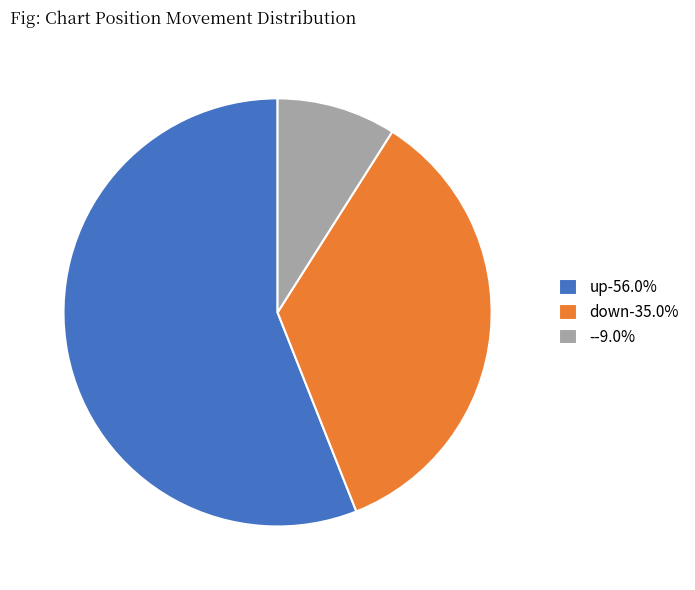

Do down-35.0% and up-56.0% together represent more than half of the pie?

Yes